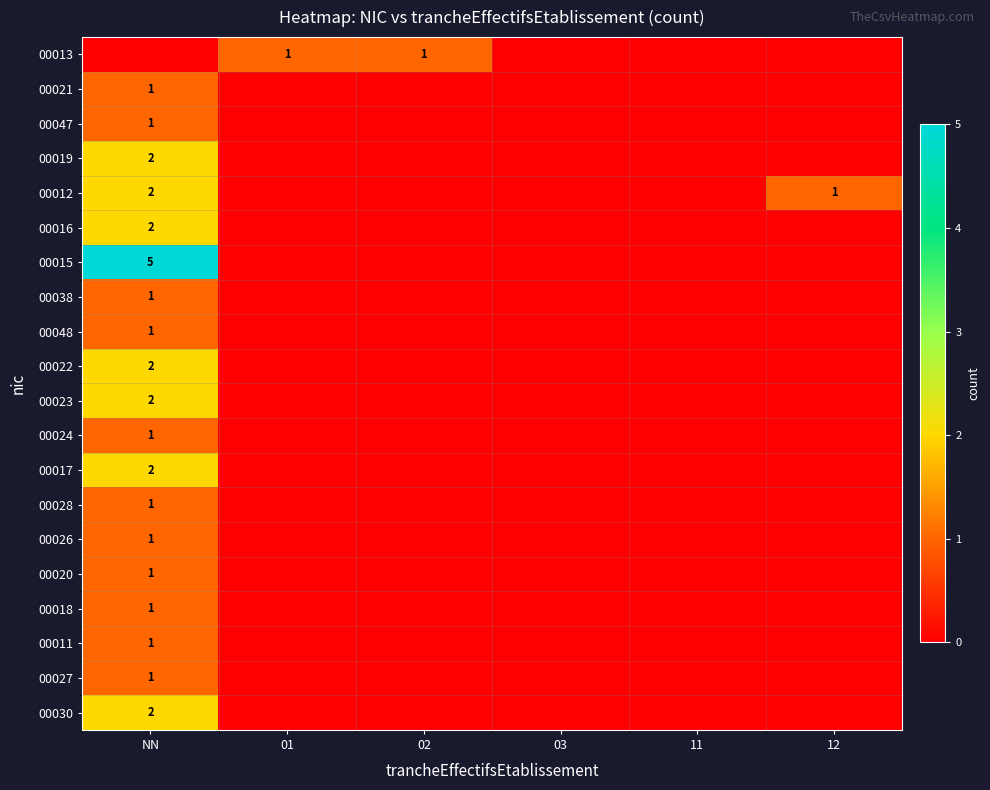

Is it true that 00023 equals 3 at NN?

False